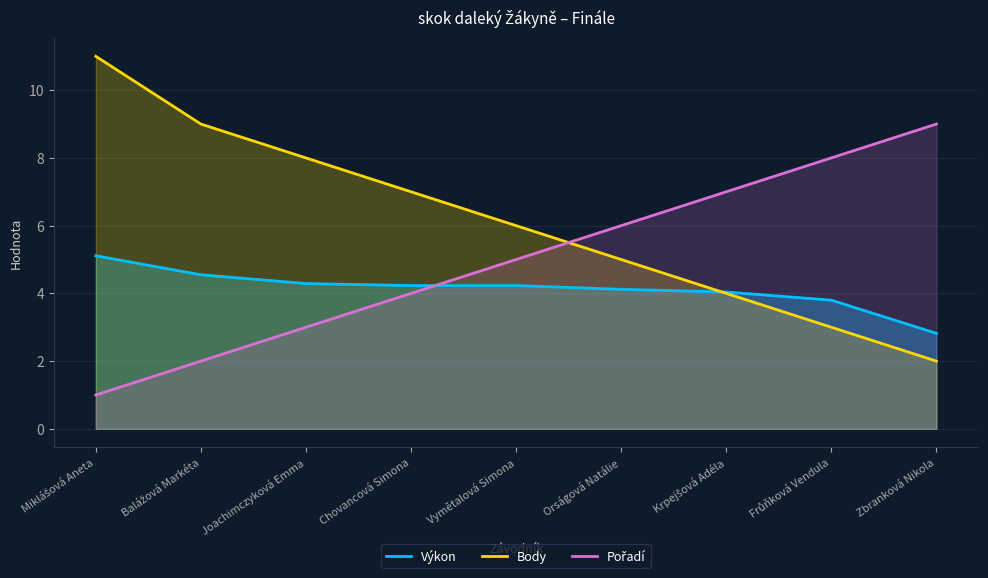

What is the value of the Body point at the 6th from the left?

5.0